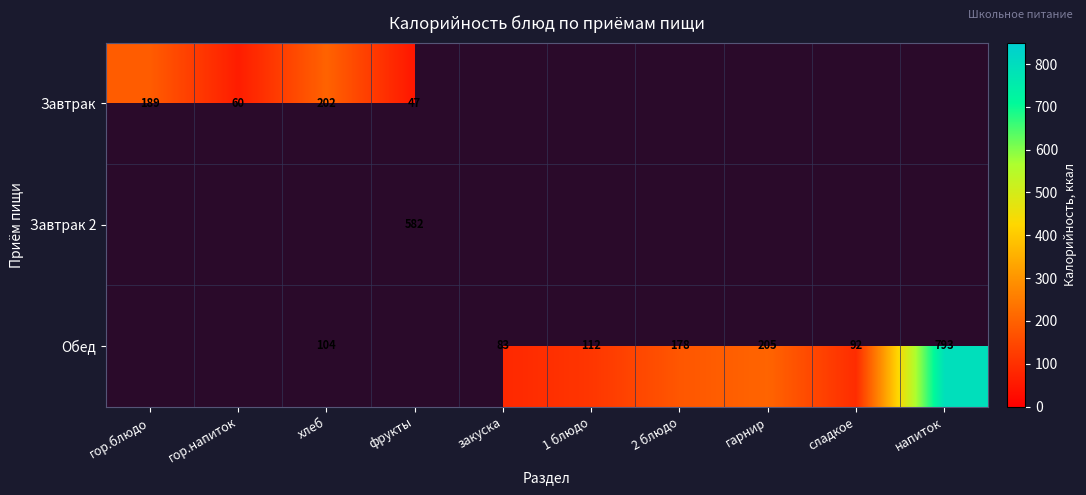

The value of Обед at напиток is 382. True or false?

False